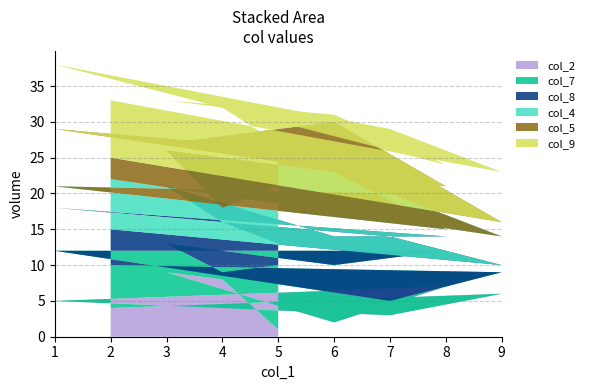

Reading left to right, extract all data points from this chart.

col_2: 4	6	3	5	7	2	9	8	1
col_7: 6	3	2	7	5	8	4	1	9
col_8: 5	1	9	6	2	4	8	7	3
col_4: 7	4	6	3	1	9	5	2	8
col_5: 3	2	5	8	6	7	1	9	4
col_9: 8	7	4	9	3	1	6	5	2